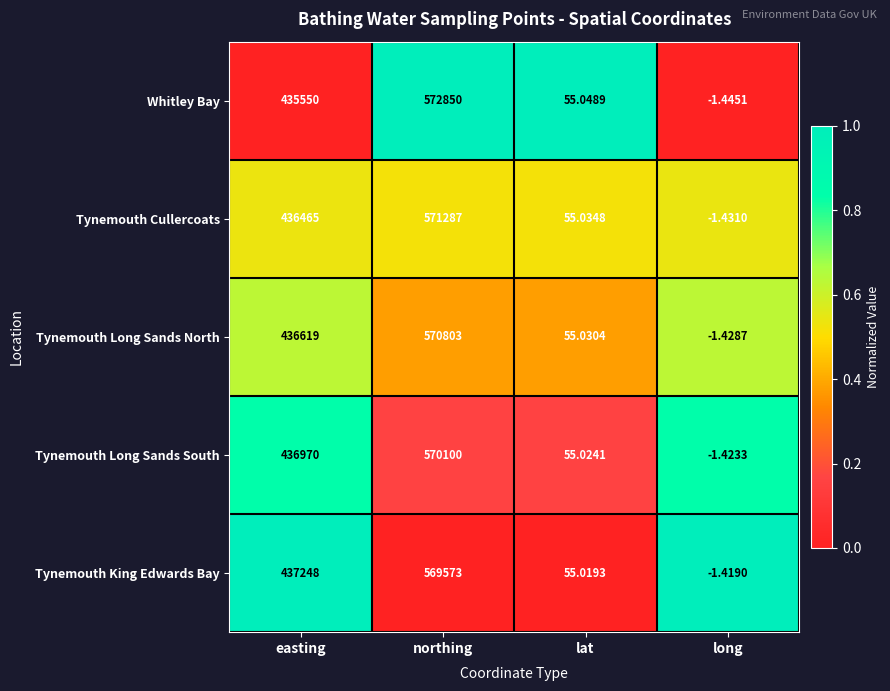

Where is Tynemouth Long Sands North nearest to the value 285400?

easting